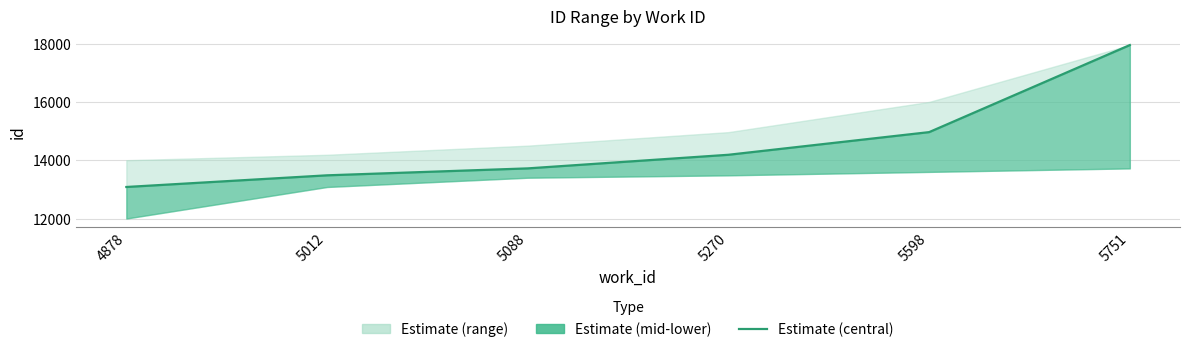

What is the difference between the values at 5088 and 5751?

4231